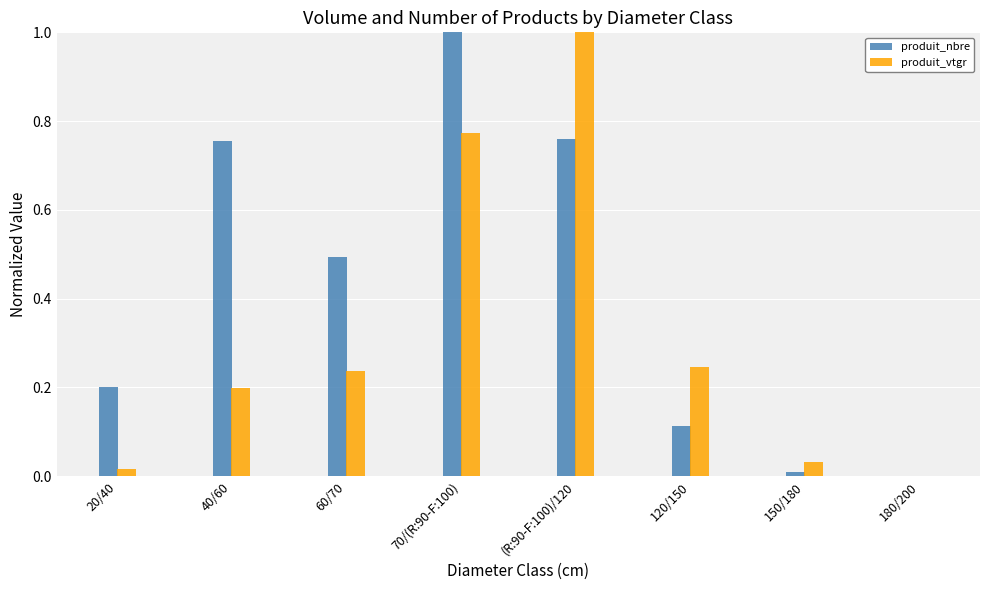

True or false: produit_vtgr has a value of 0.0 at 180/200.

True